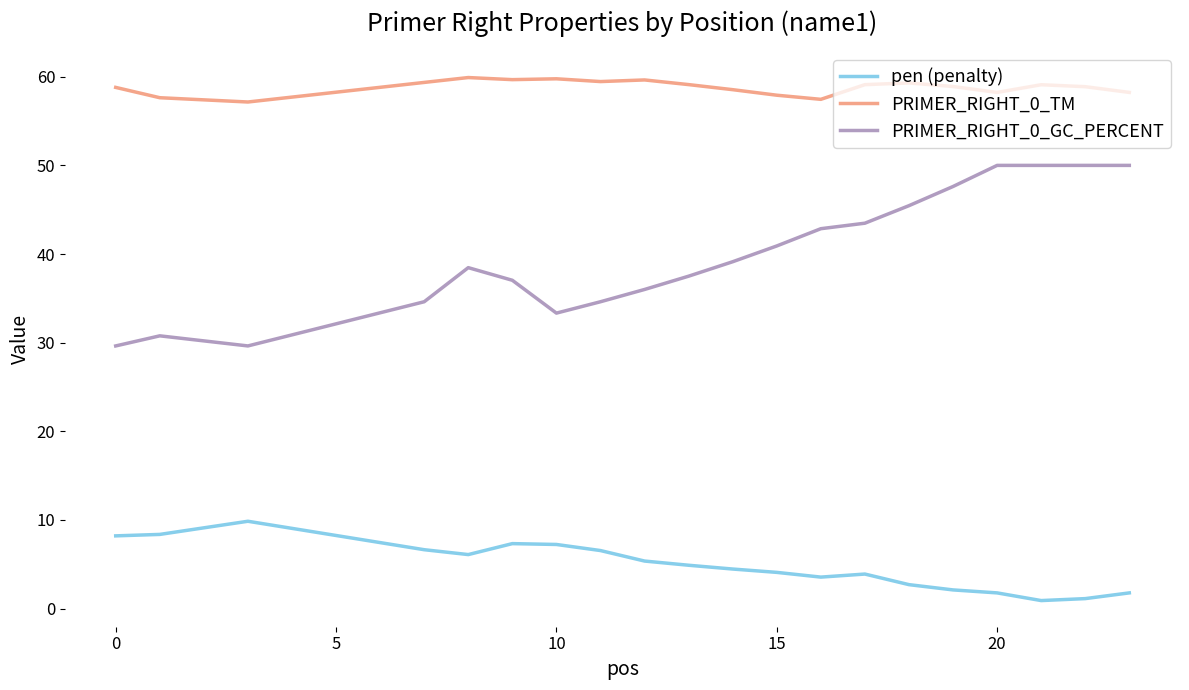

Which series has the largest range (max minus min)?

PRIMER_RIGHT_0_GC_PERCENT